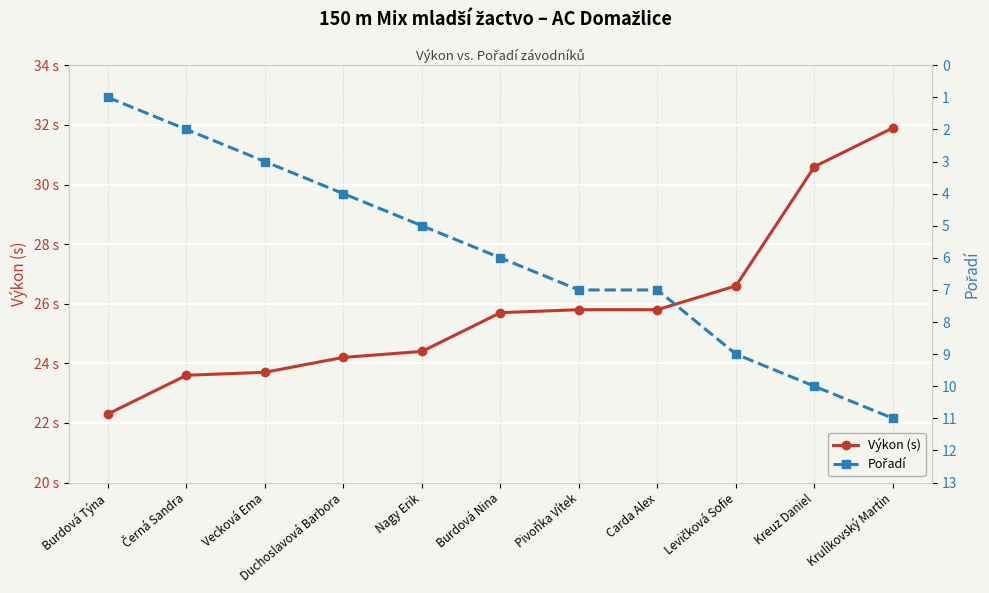

What is the highest value of the Výkon (s) series?

31.9